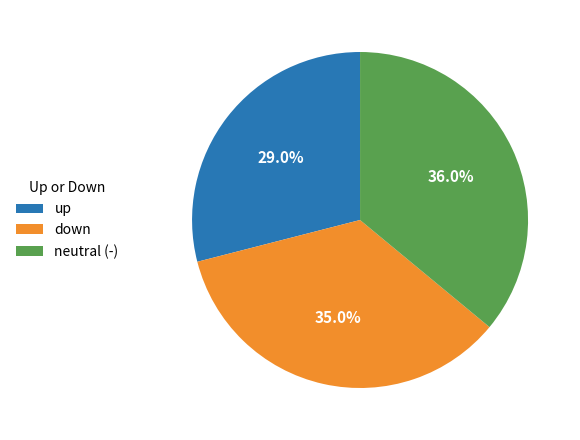

To the nearest percent, what percentage of the pie is up?

29%